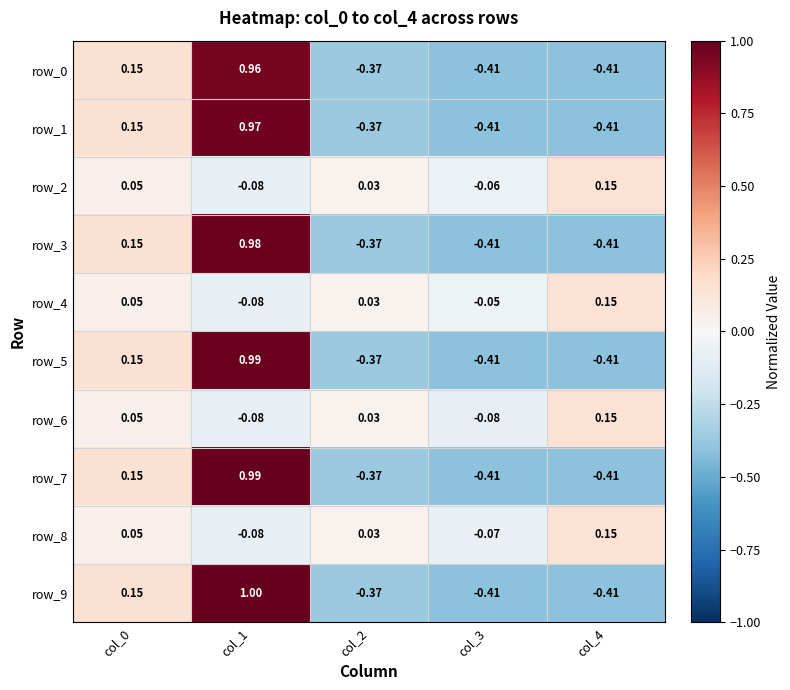

Is the value of row_6 at col_4 greater than the value of row_4 at col_3?

Yes